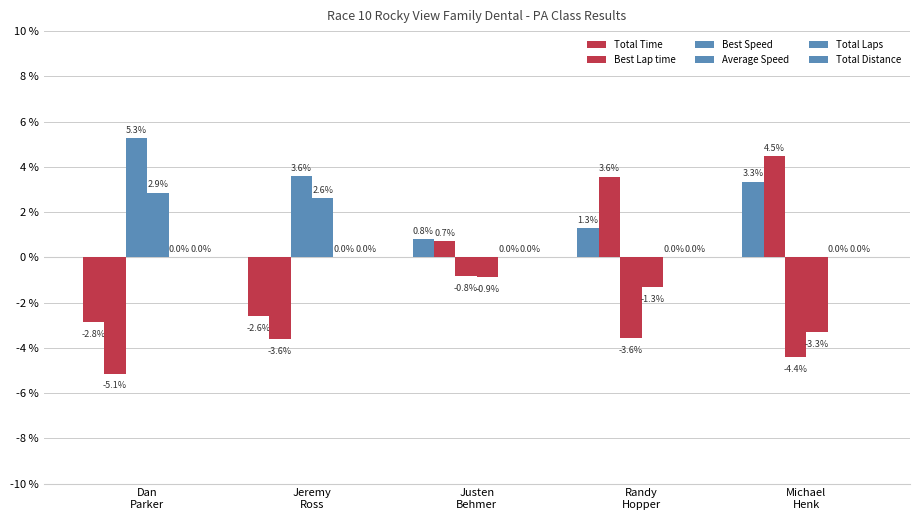

How many groups of bars are there?

5